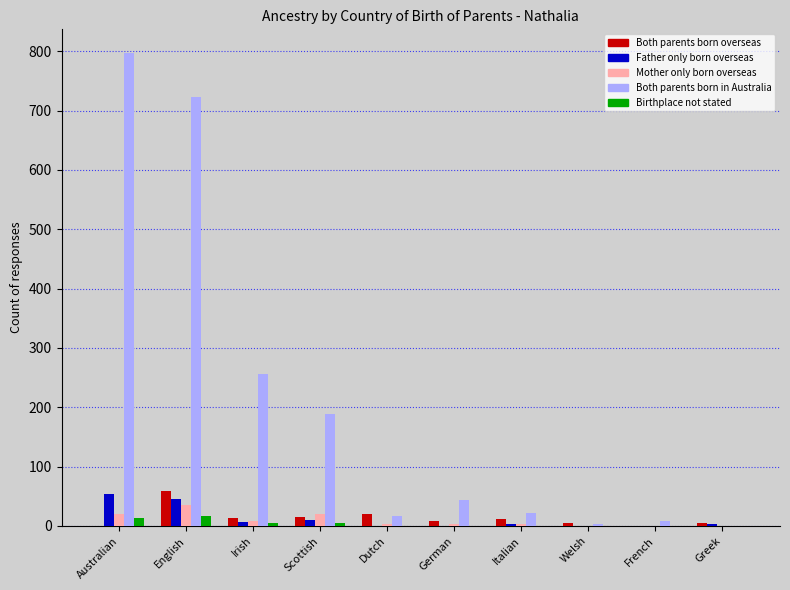

At which label is Both parents born in Australia closest to 398?

Irish